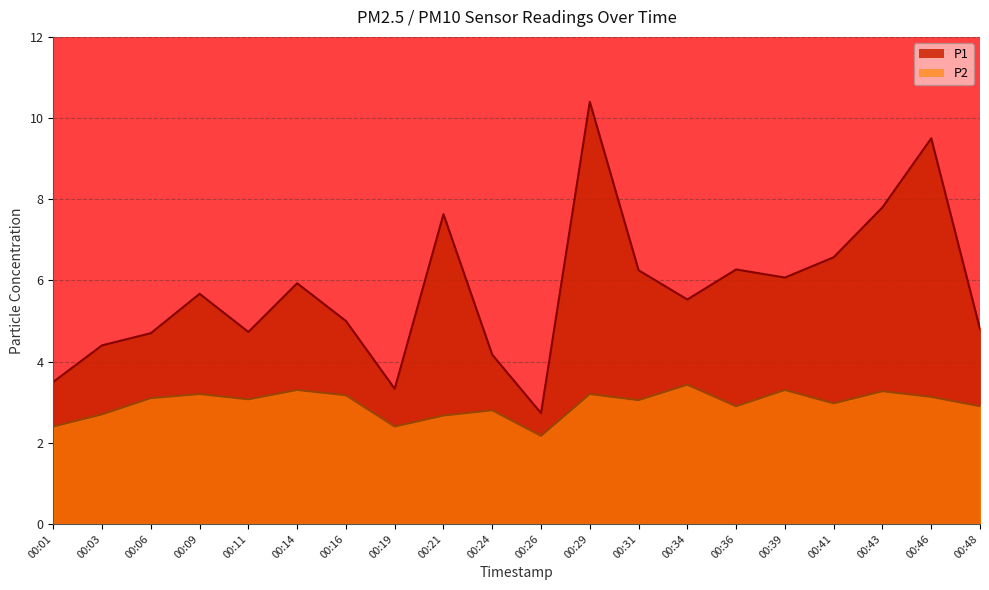

Reading right to left, what are all the values shown in this chart?

P1: 4.8	9.5	7.8	6.6	6.1	6.3	5.5	6.2	10.4	2.7	4.2	7.6	3.3	5.0	5.9	4.7	5.7	4.7	4.4	3.5
P2: 2.9	3.1	3.3	3.0	3.3	2.9	3.4	3.0	3.2	2.2	2.8	2.7	2.4	3.2	3.3	3.1	3.2	3.1	2.7	2.4